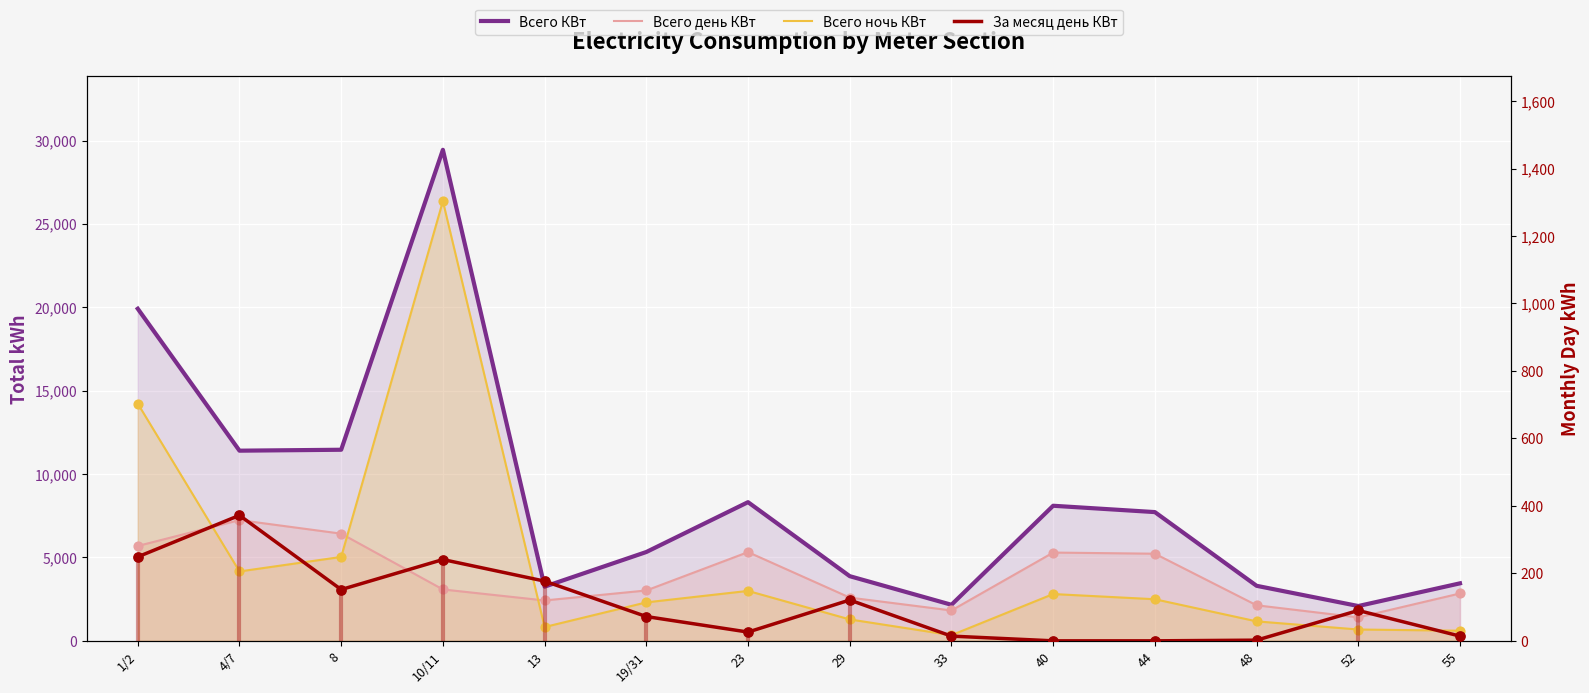

Which series has the largest total across all categories?

Всего КВт